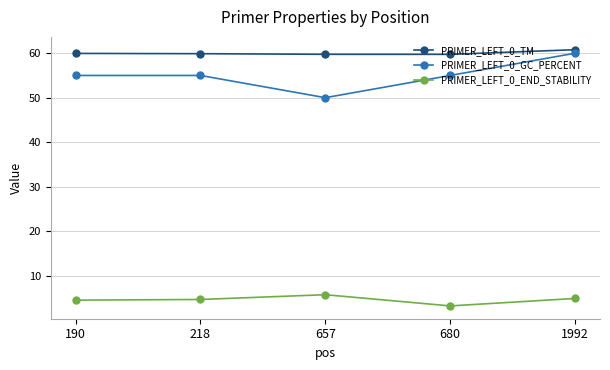

True or false: PRIMER_LEFT_0_GC_PERCENT and PRIMER_LEFT_0_TM cross at least once.

False